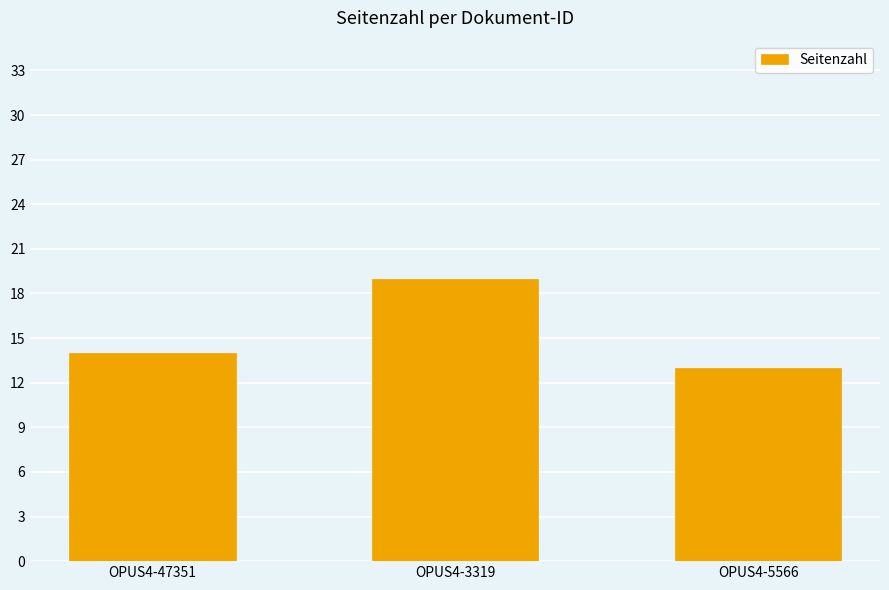

Reading left to right, list all the values displayed in this chart.

OPUS4-47351=14	OPUS4-3319=19	OPUS4-5566=13